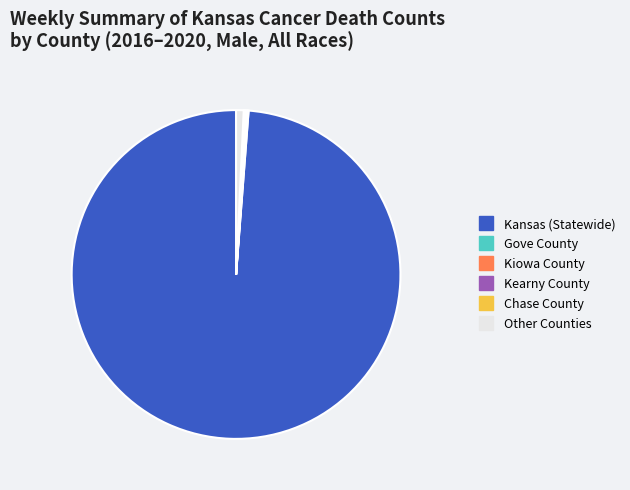

Is there a majority slice in this chart?

Yes